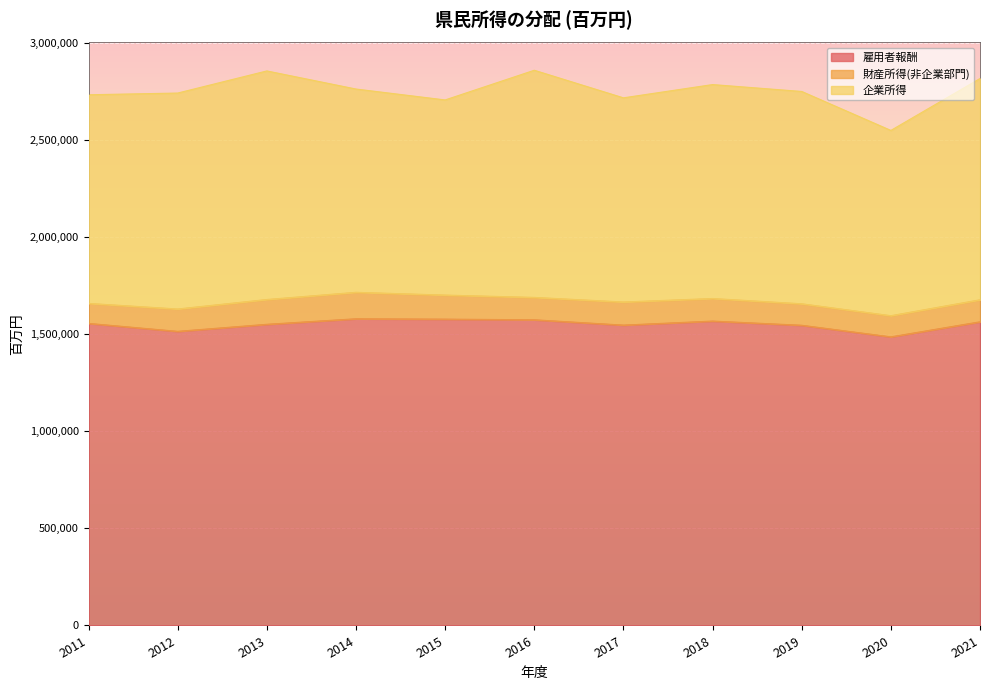

How many values in the 財産所得(非企業部門) series are below 115286?

5